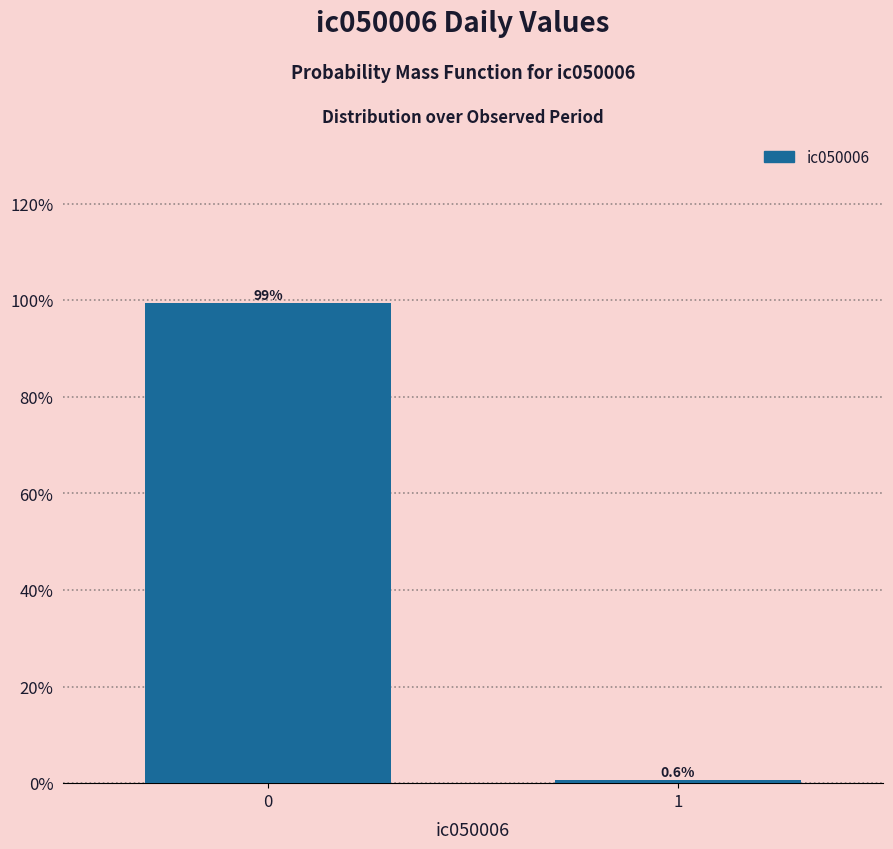

Reading right to left, extract all data points from this chart.

0.6	99.4